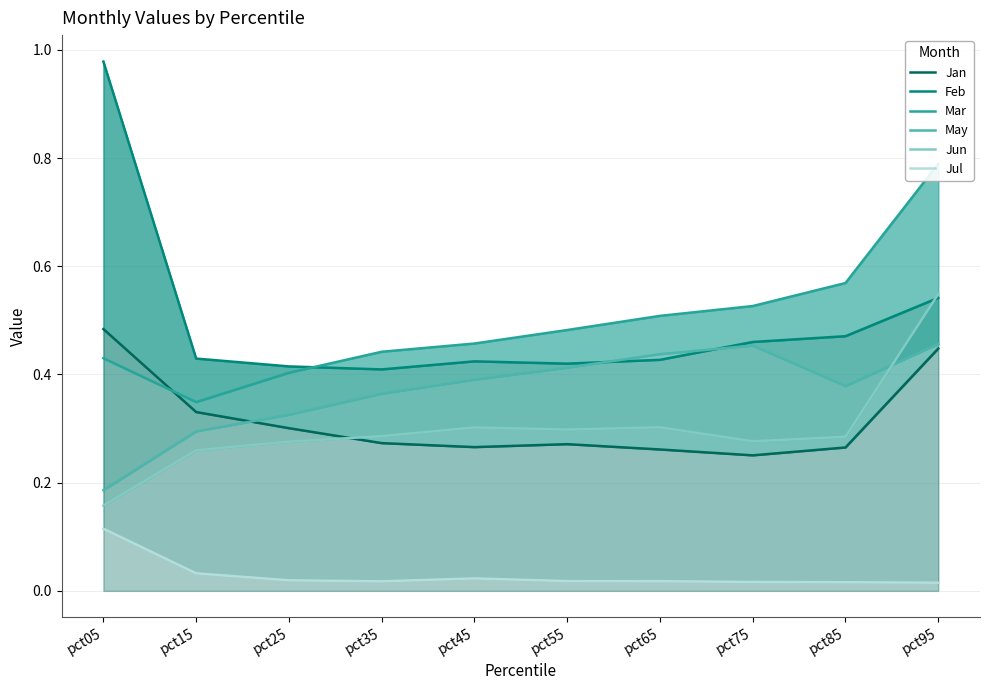

Which category has the highest value in the Feb series?

pct05